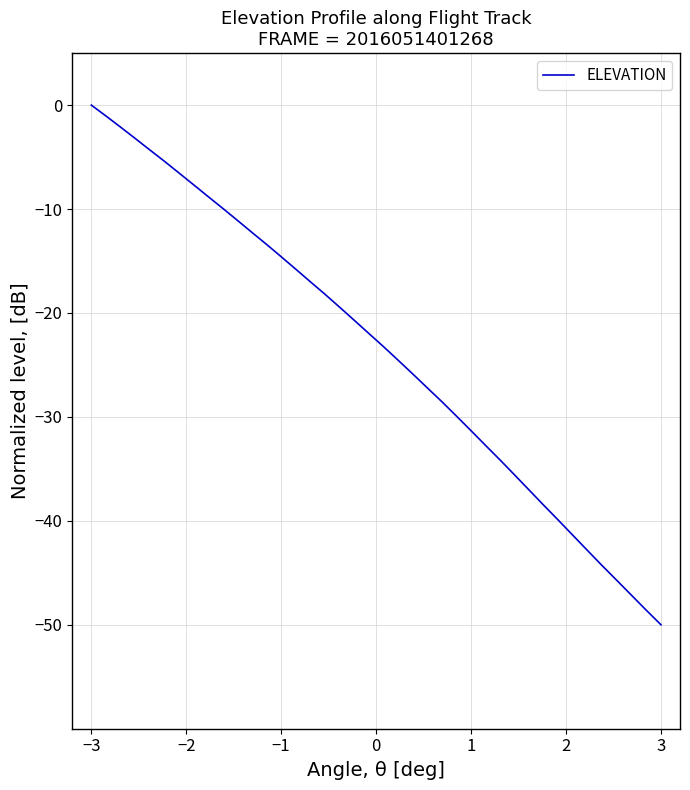

What is the average value?

-23.6